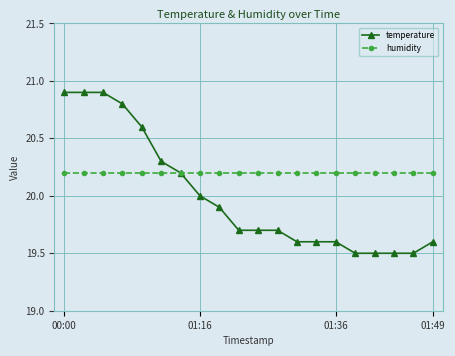

Does the chart have visible grid lines?

Yes